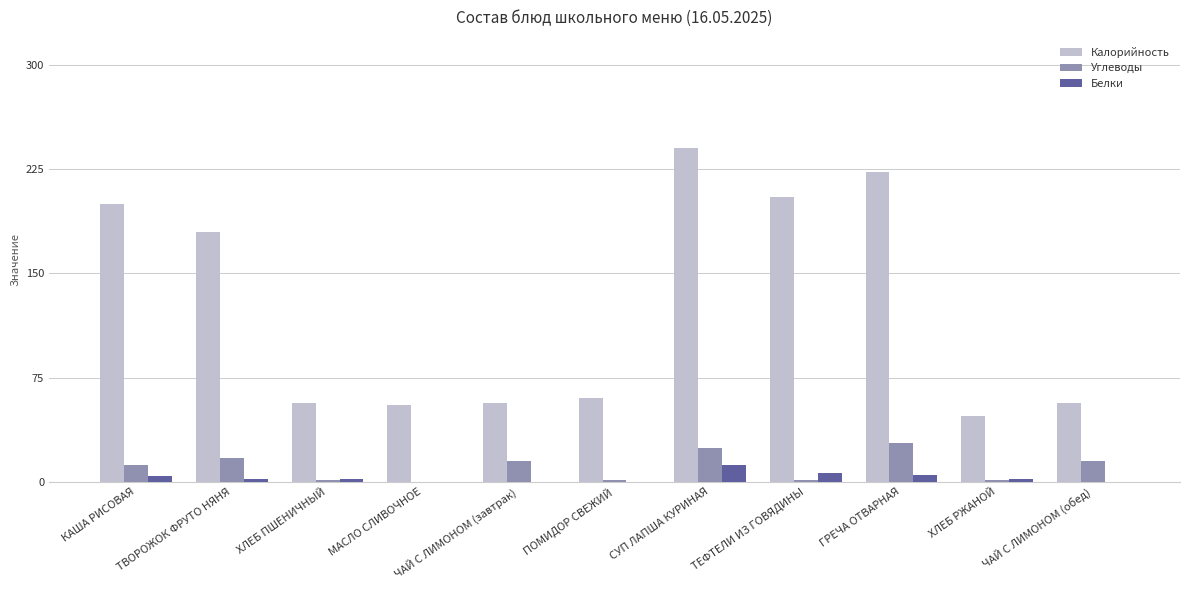

Is the value of Калорийность at ГРЕЧА ОТВАРНАЯ greater than the value of Углеводы at КАША РИСОВАЯ?

Yes